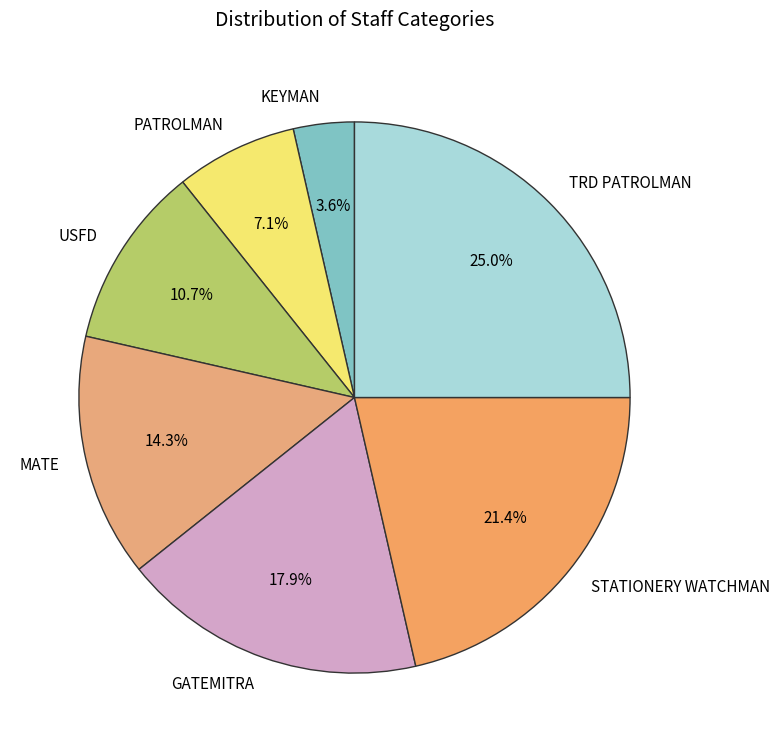

To the nearest percent, what is the combined percentage of KEYMAN and TRD PATROLMAN?

29%